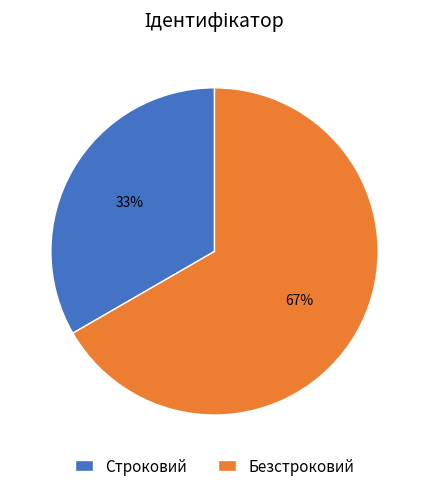

Is Строковий the majority of the pie?

No